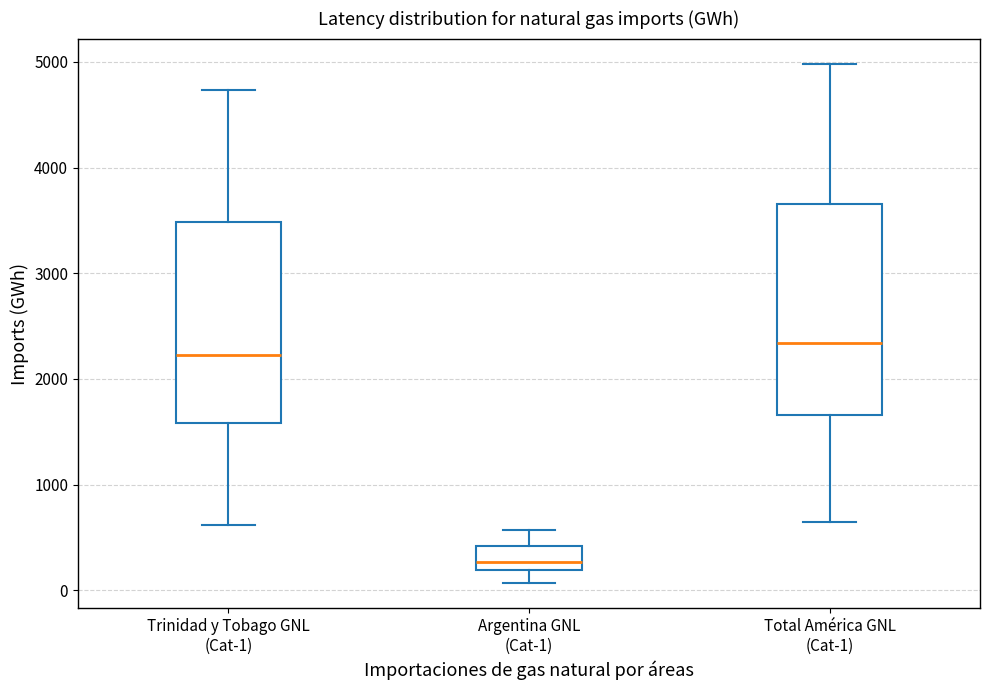

Where is the upper edge of the box for Argentina GNL (Cat-1) on the y-axis? The values are not printed on the chart, so give them approximately, as read against the axis.

400